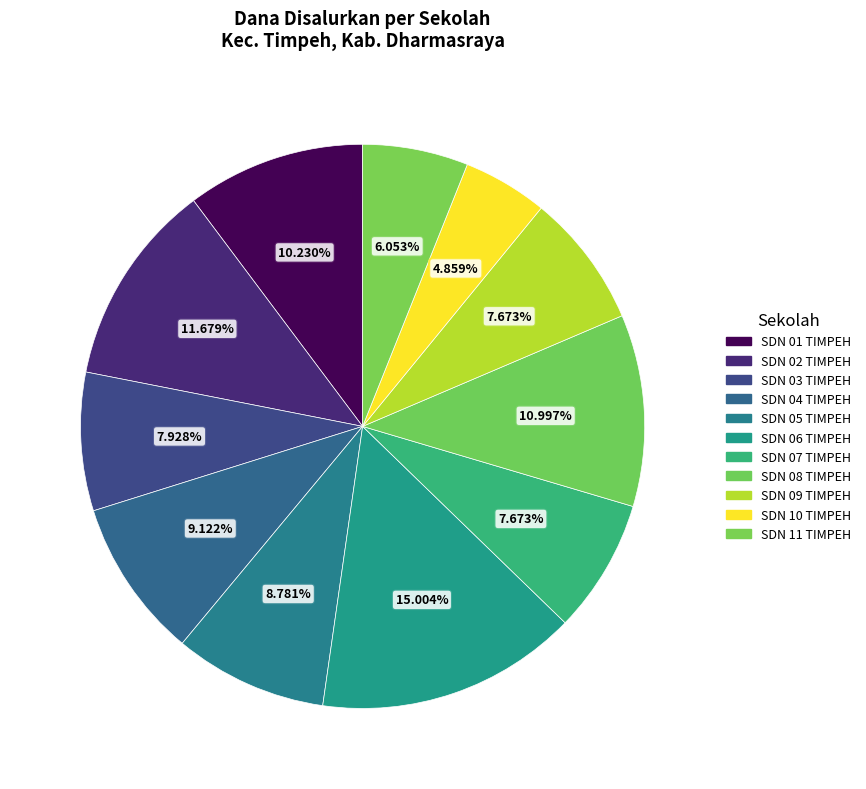

Count the number of slices in the pie.

11